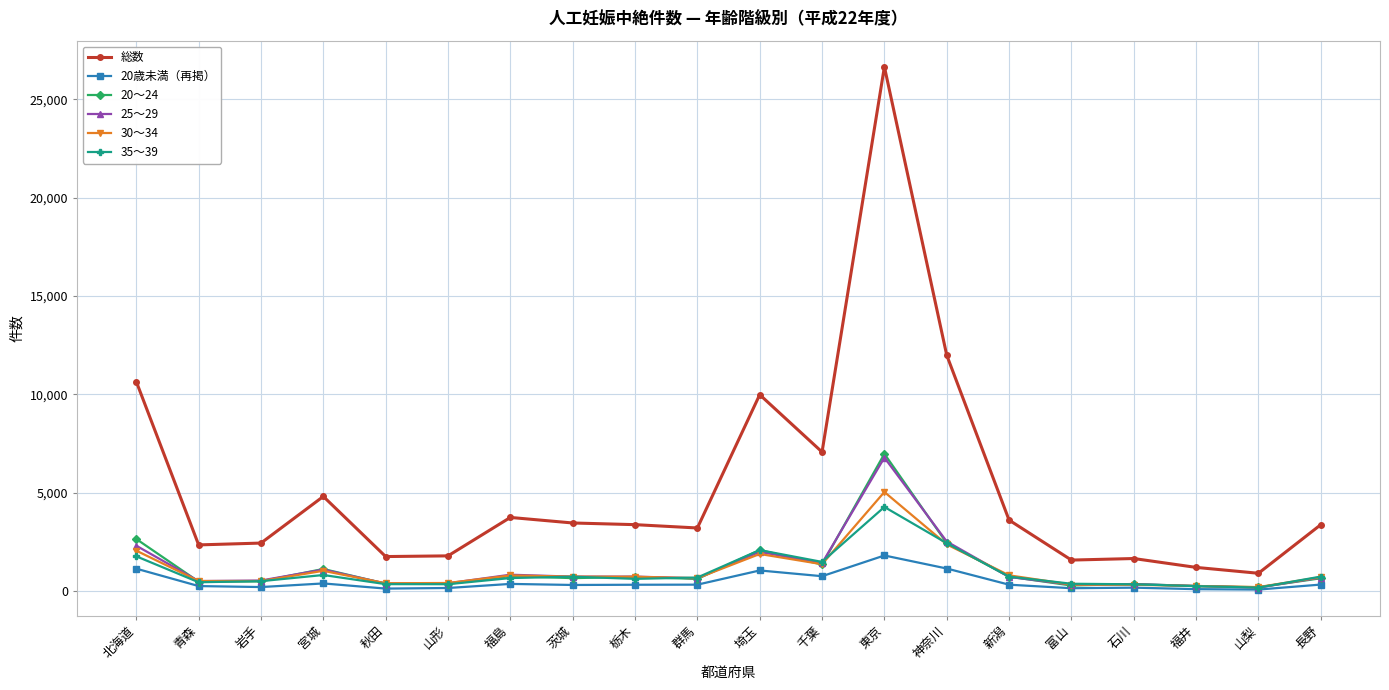

What is the smallest value displayed?

70